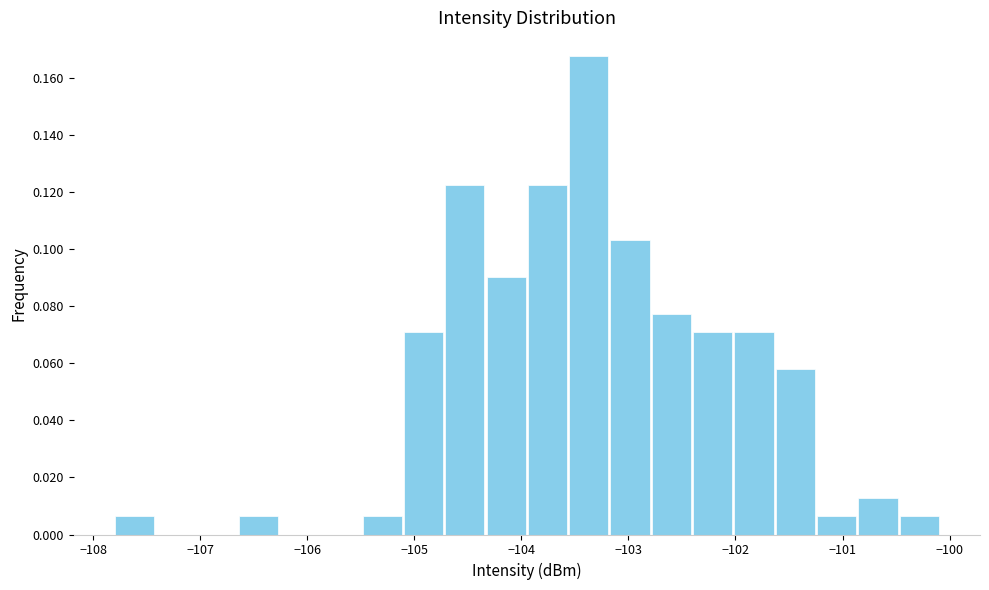

Read against the x-axis, roughly where is the centre of the tallest bar?

-103.4